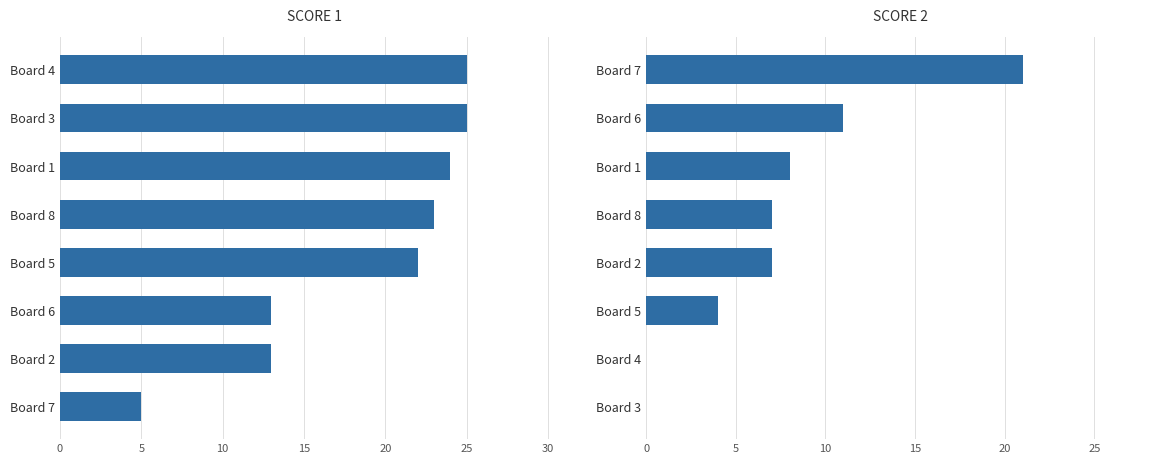

List the series in order of their peak value, lowest first.

Score 2, Score 1